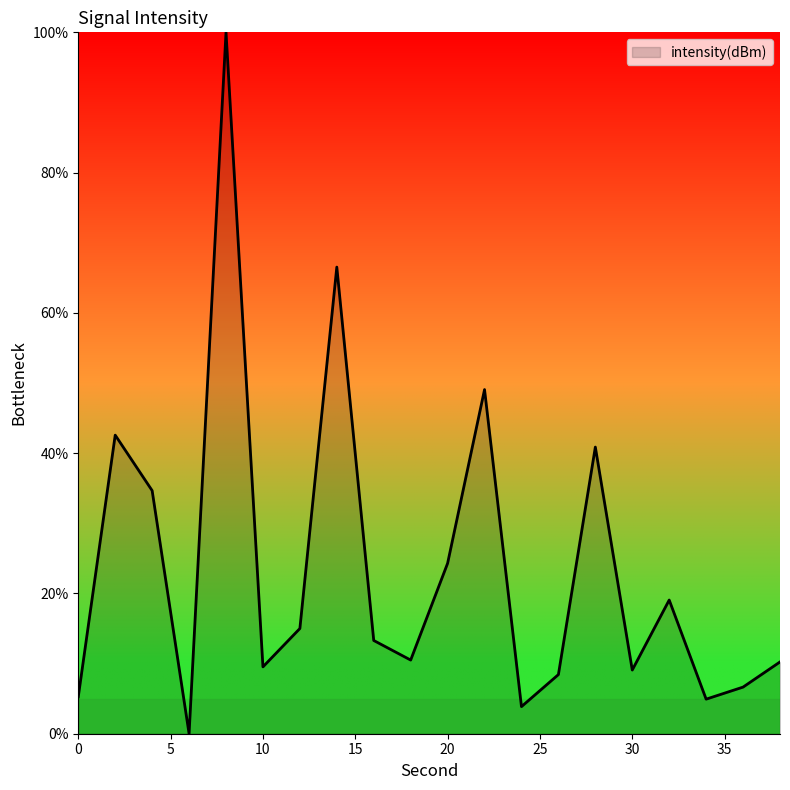

True or false: there are more than 0 points higher than both neighbors.

True